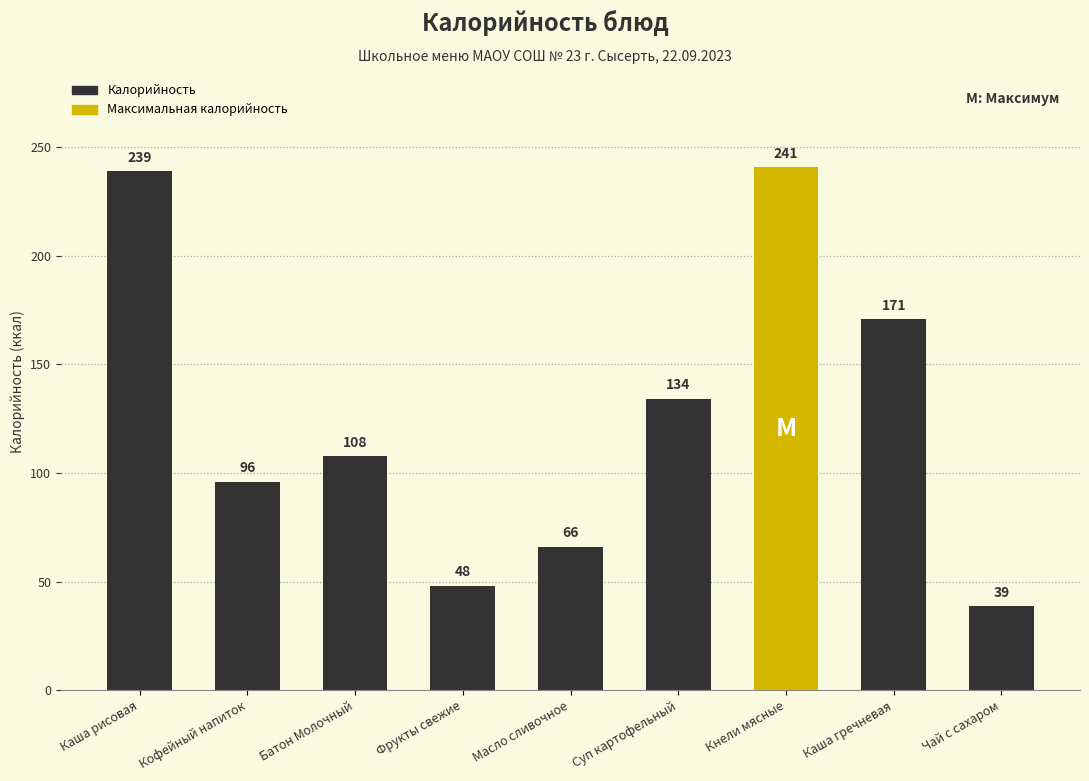

What is the minimum value shown in the chart?

38.7